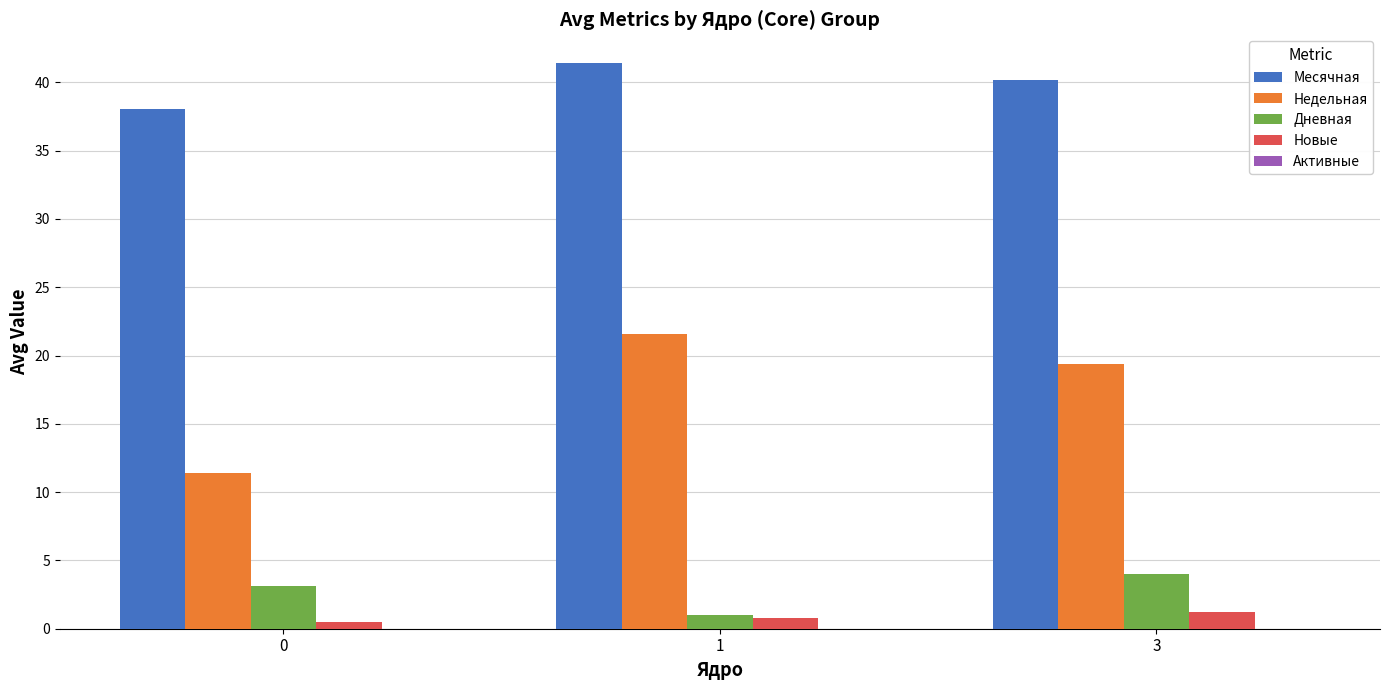

What is the value of the Дневная bar at the 3rd from the left?

4.0